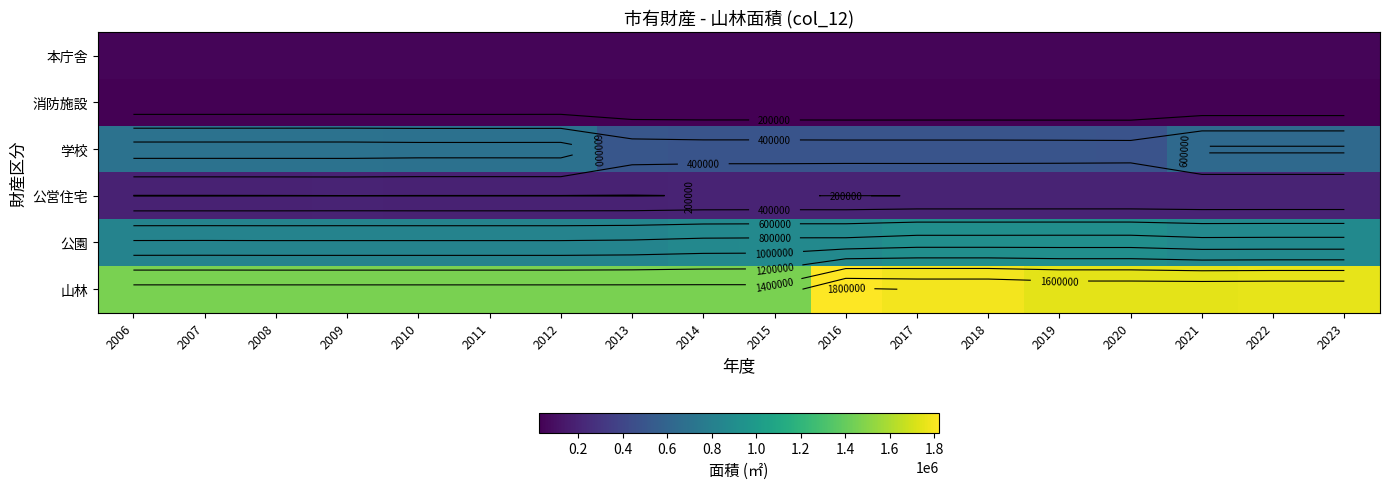

At 2008, list the series in order from smallest to largest.

消防施設, 本庁舎, 公営住宅, 学校, 公園, 山林